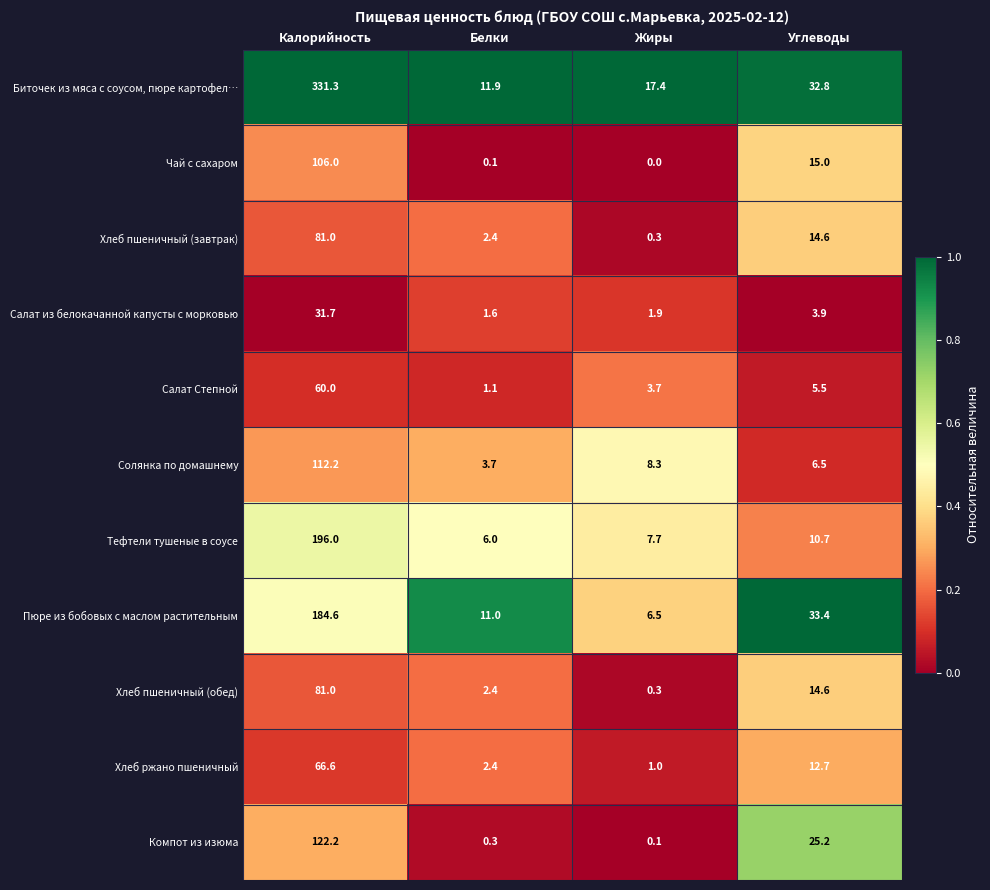

What is the maximum value shown in the chart?

331.3